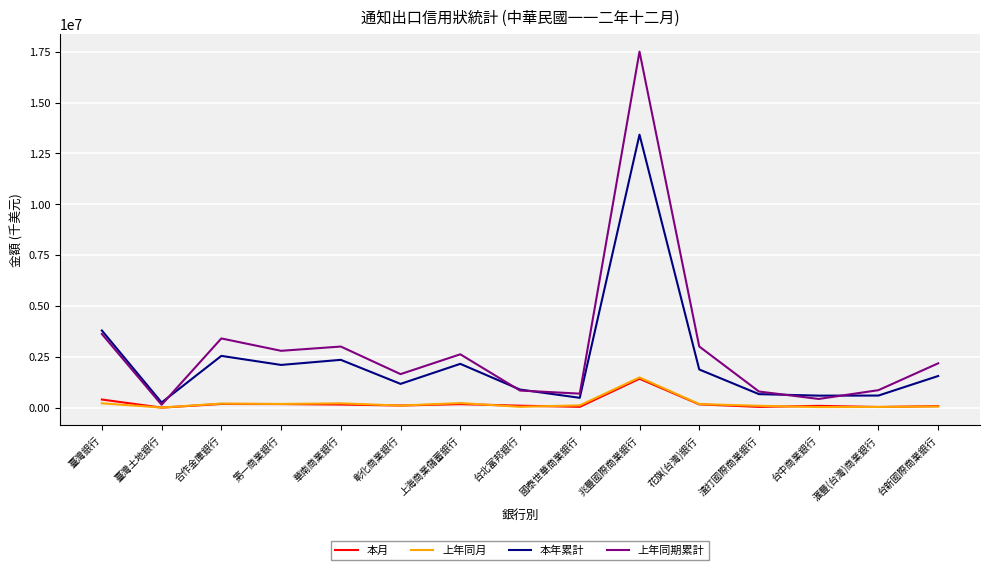

What is the difference between the highest and lowest values at 台中商業銀行?

561292